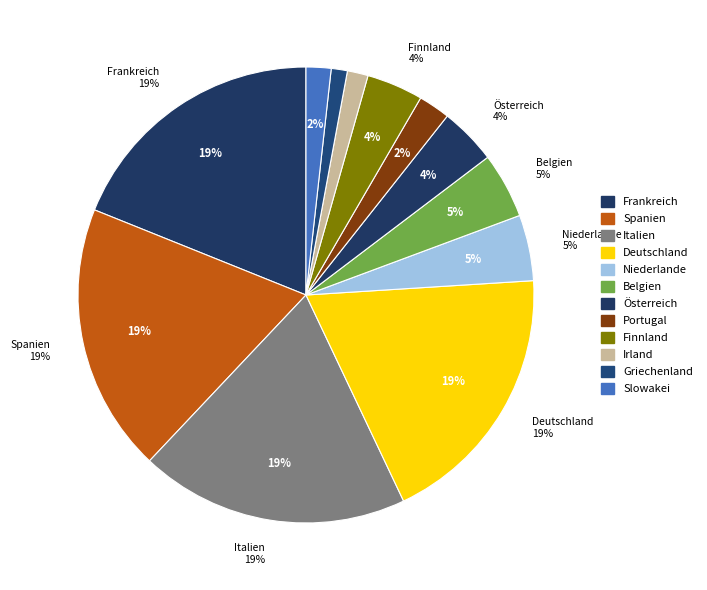

Which category has the biggest portion of the pie?

Italien